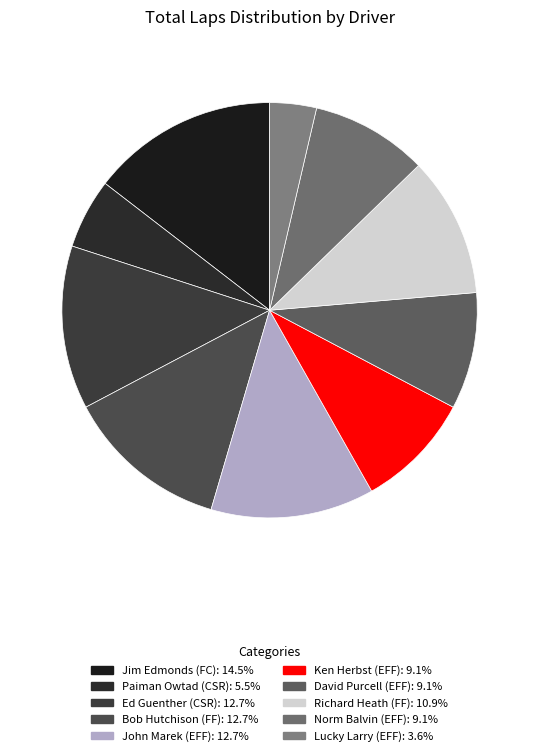

Does Lucky Larry (EFF) represent more than half of the total?

No